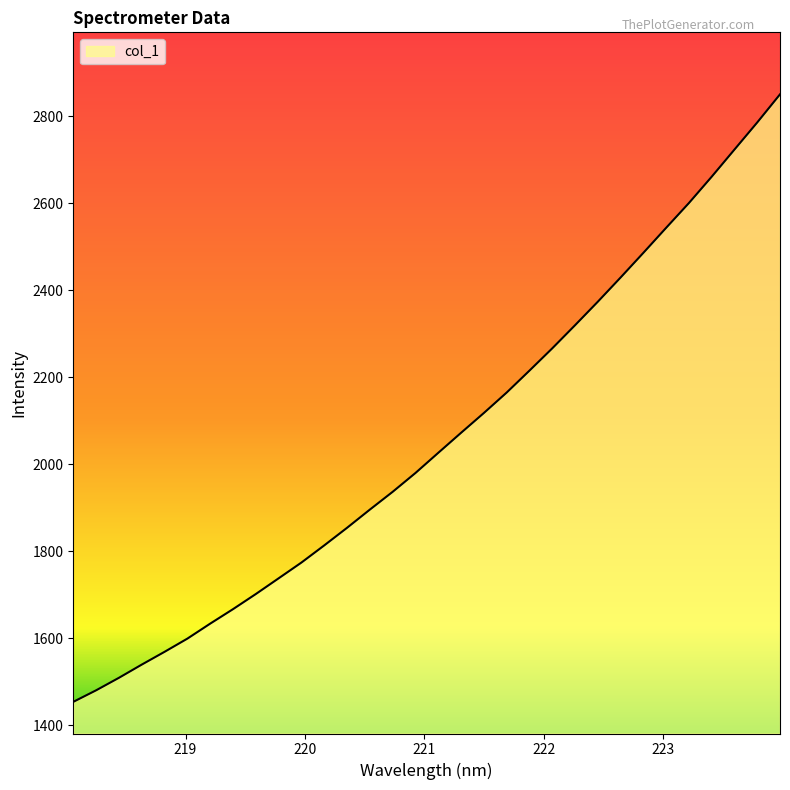

What is the maximum value shown in the chart?

2850.1